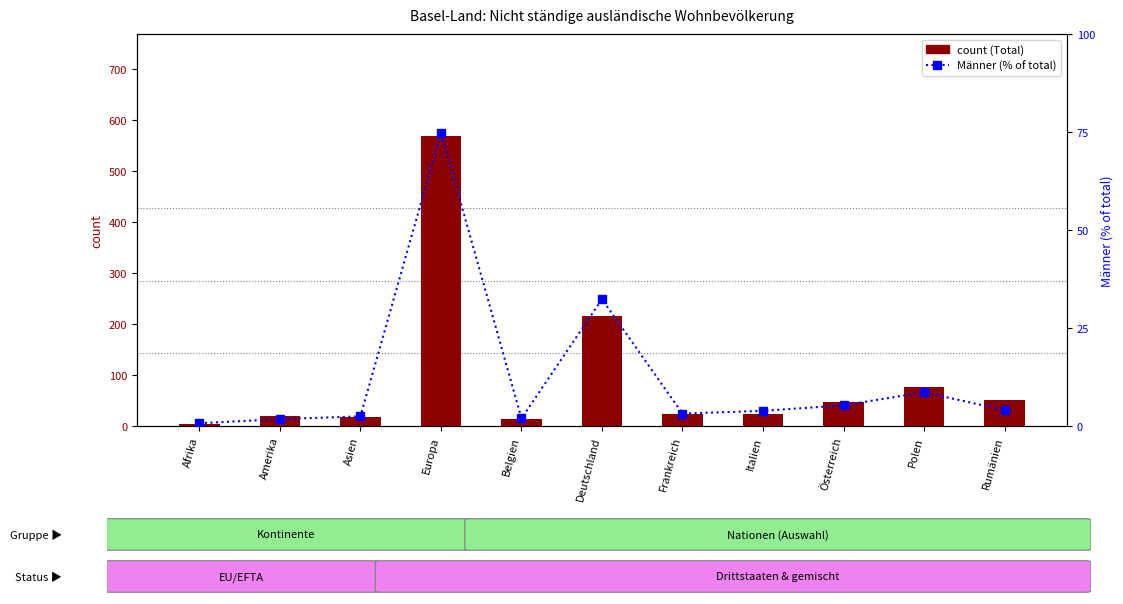

Which has a higher value, Afrika or Rumänien?

Rumänien